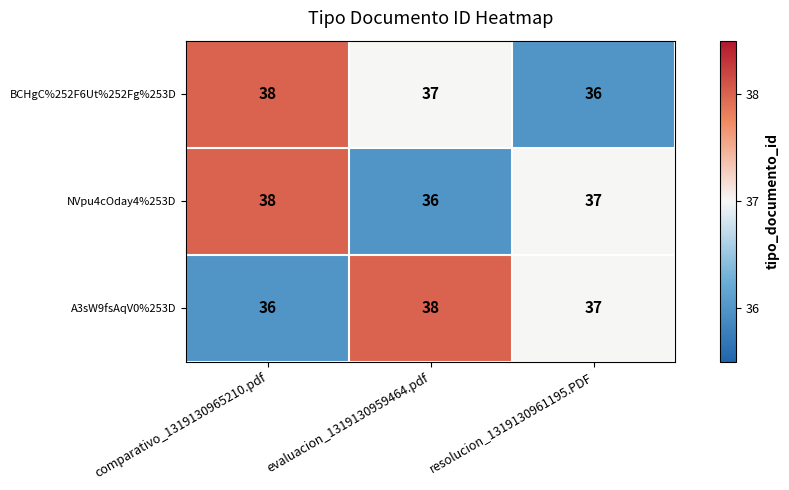

Reading left to right, transcribe all the data shown in this chart.

BCHgC%252F6Ut%252Fg%253D: 38	37	36
NVpu4cOday4%253D: 38	36	37
A3sW9fsAqV0%253D: 36	38	37